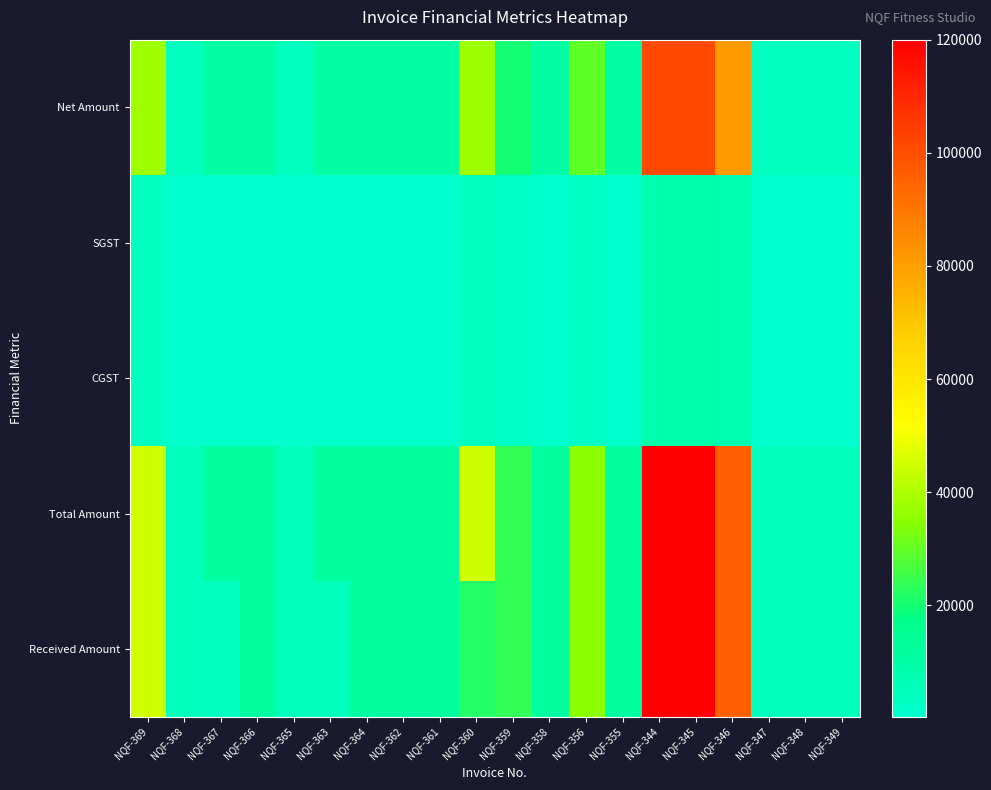

Which series has the largest total across all categories?

Total Amount